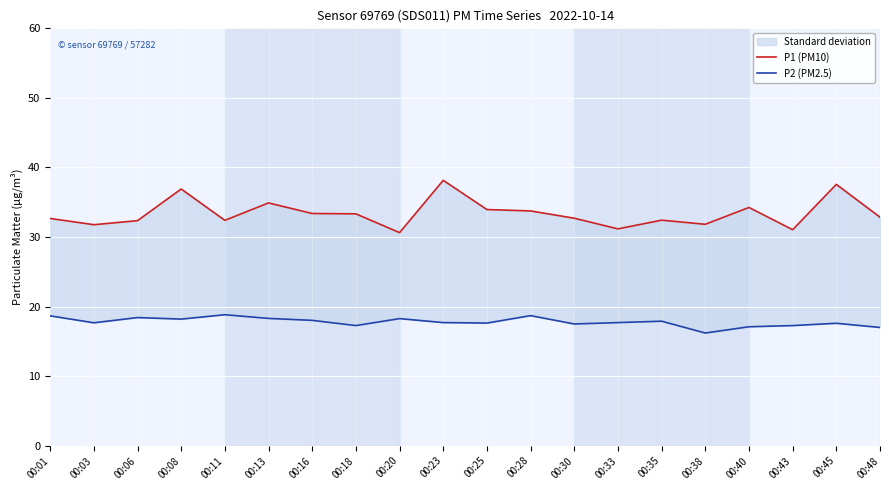

Which series has the largest total across all categories?

P1 (PM10)